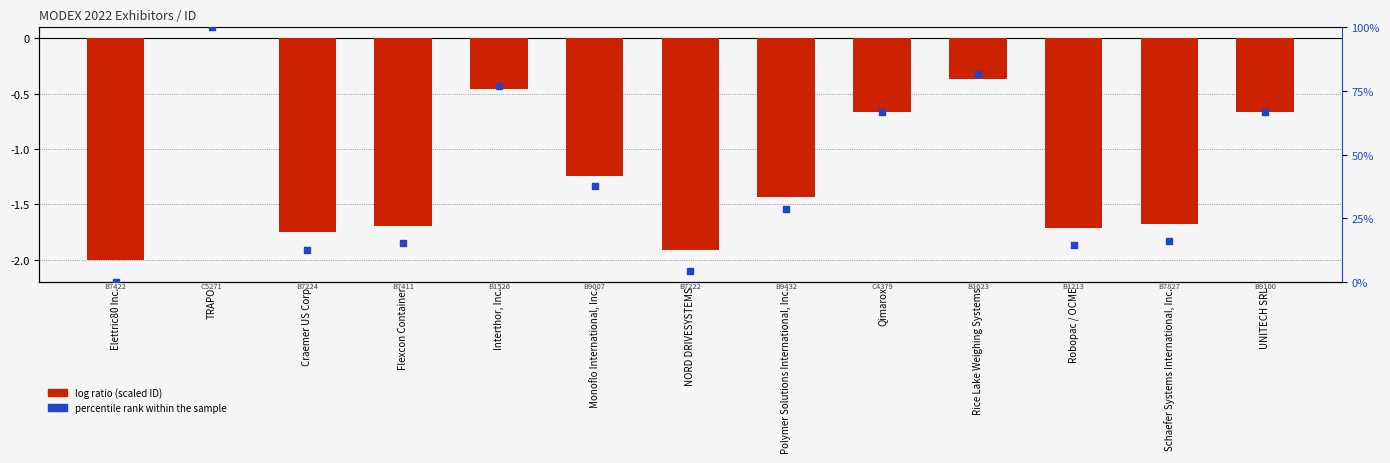

What are all the series names shown in the legend?

log ratio (scaled ID), percentile rank within the sample